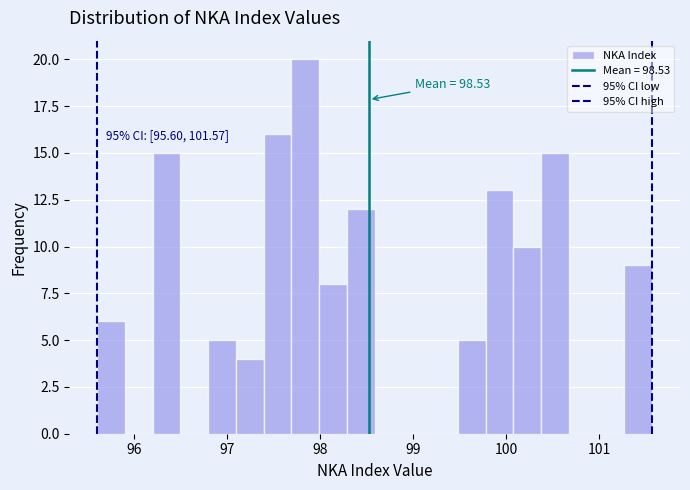

Around what value on the x-axis is the tallest bar? Give the approximate position of its centre, as read against the axis.

97.8